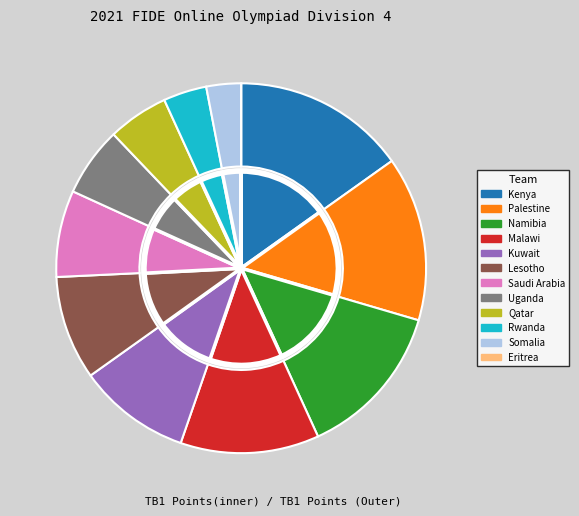

To the nearest percent, what is the combined percentage of Malawi and Namibia?

26%